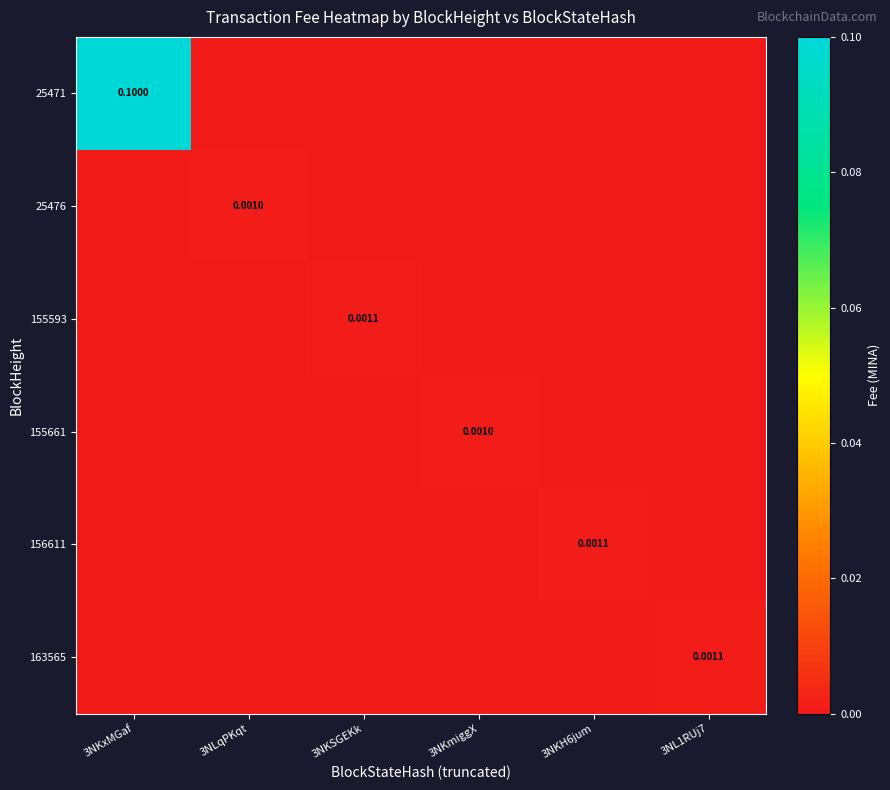

List the labels in order of 163565 value, largest first.

3NL1RUj7, 3NKxMGaf, 3NLqPKqt, 3NKSGEKk, 3NKmiggX, 3NKH6jum